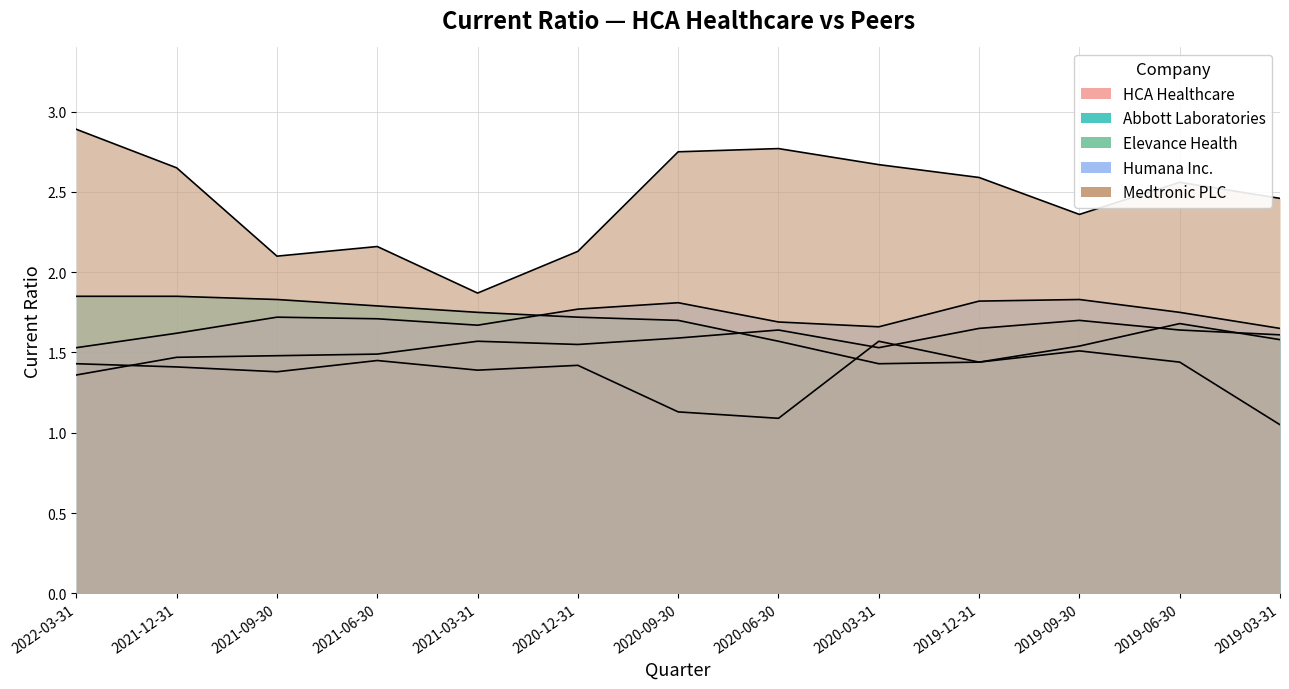

Which series changed the most between 2019-09-30 and 2019-06-30?

Medtronic PLC